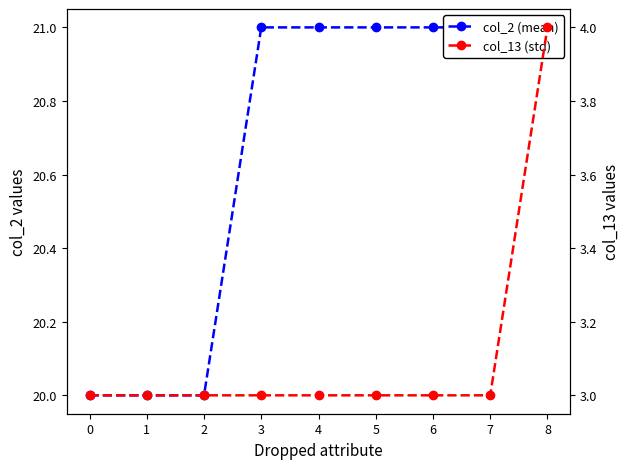

What is the maximum value for col_2 (mean)?

21